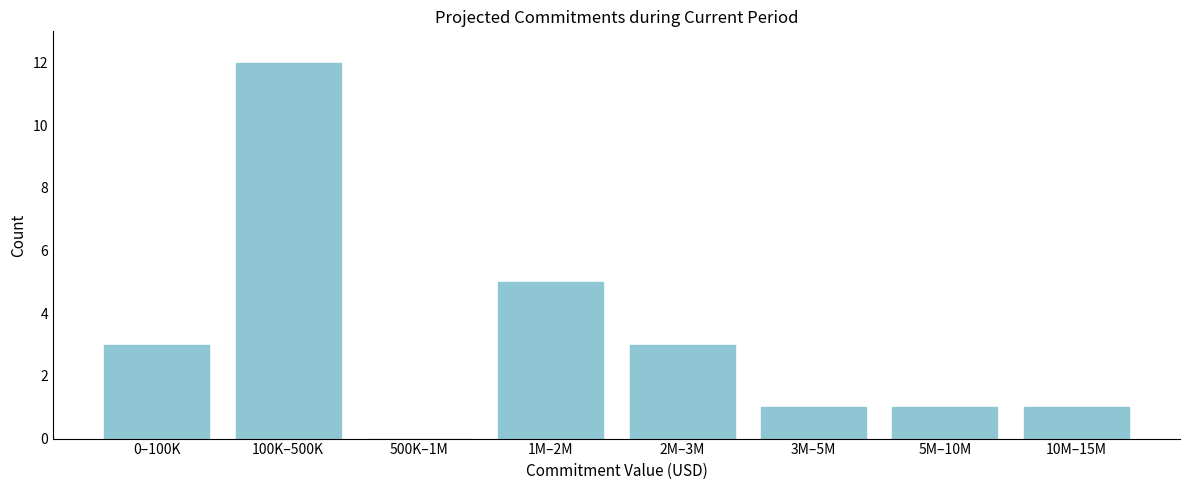

Reading left to right, list all the values displayed in this chart.

0–100K=3	100K–500K=12	500K–1M=0	1M–2M=5	2M–3M=3	3M–5M=1	5M–10M=1	10M–15M=1